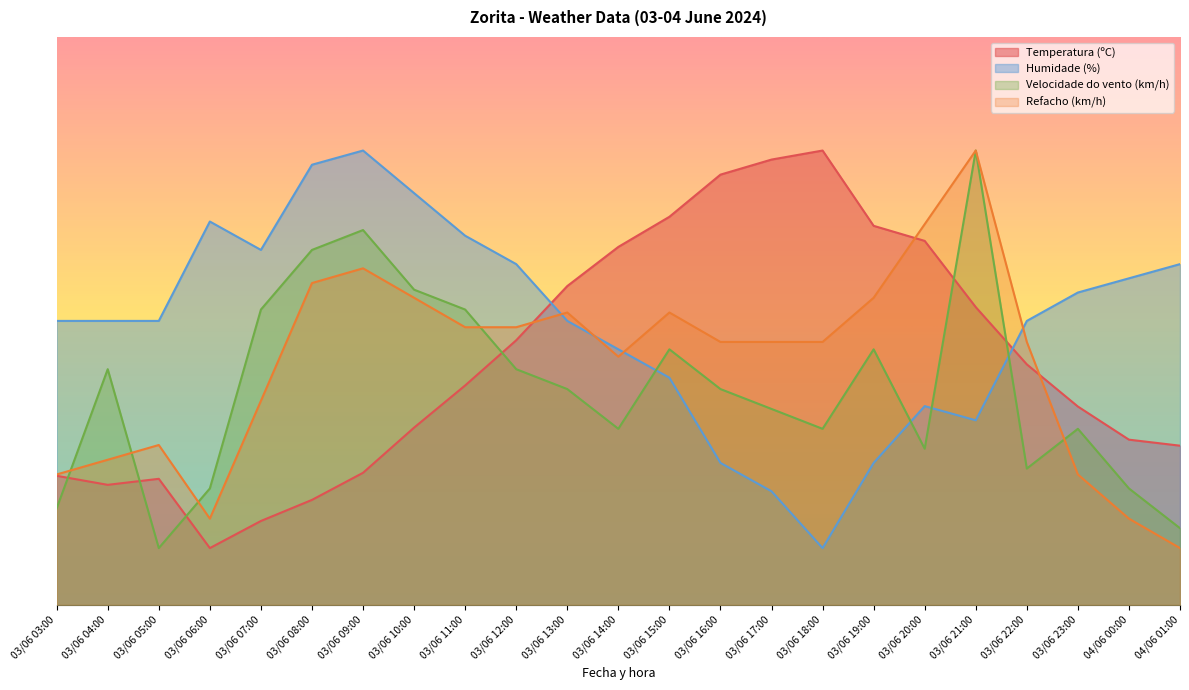

Where is Refacho (km/h) nearest to the value 44?

03/06 14:00